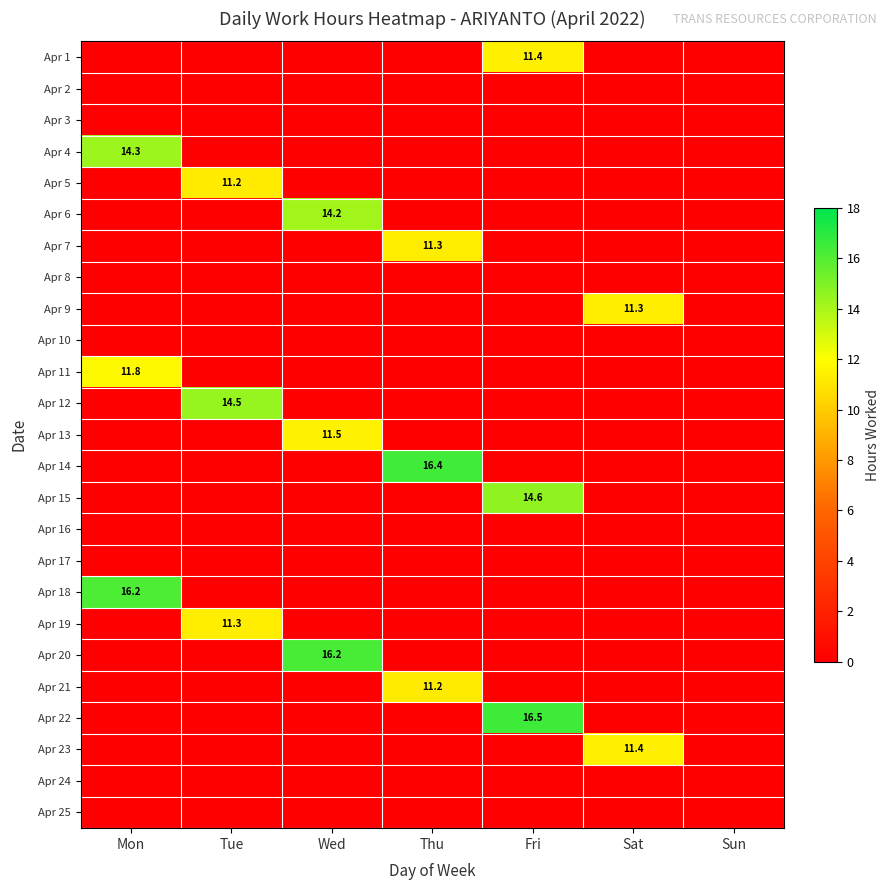

The Apr 4 series shows 14.3 at Mon. True or false?

True